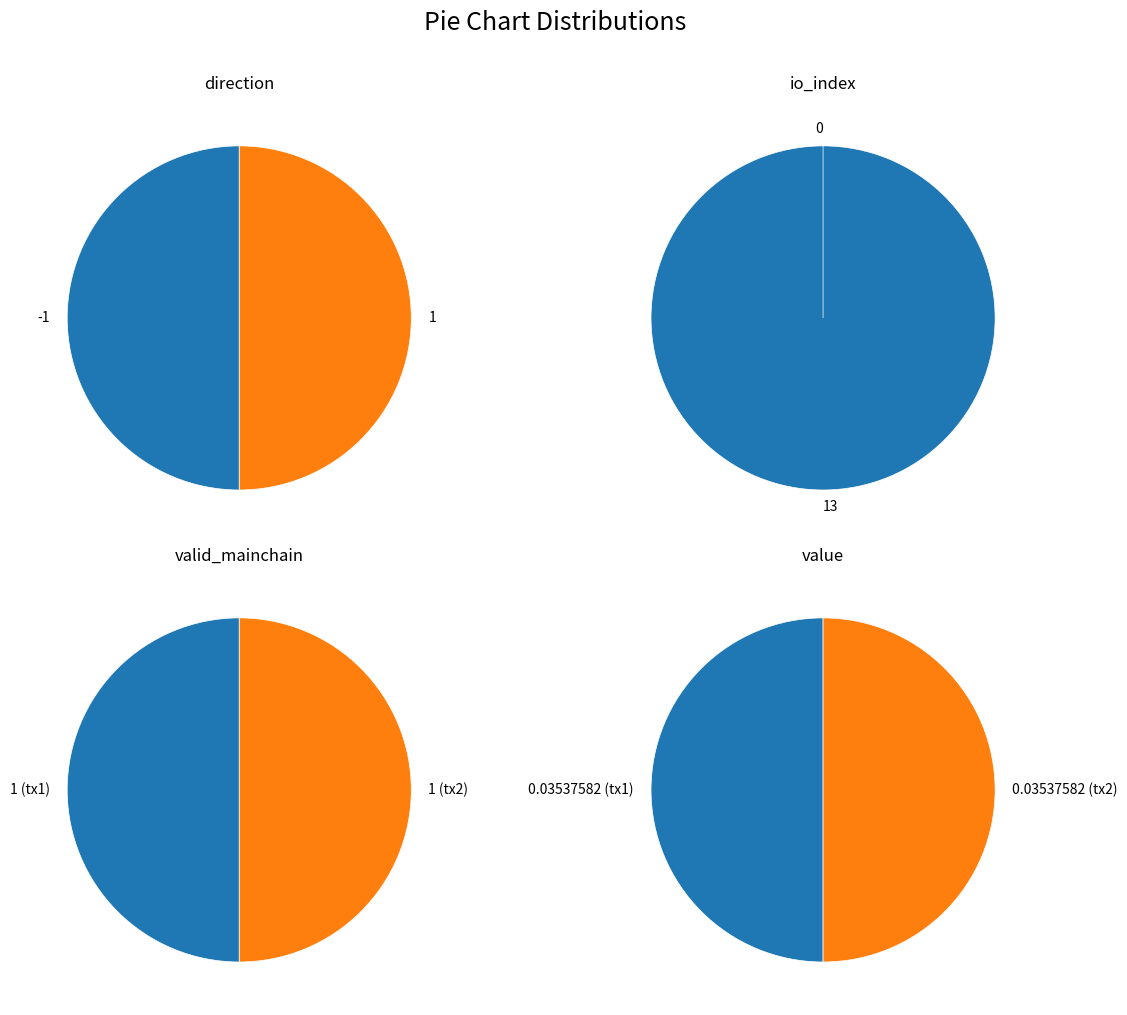

To the nearest percent, what portion does direction represent?

50%